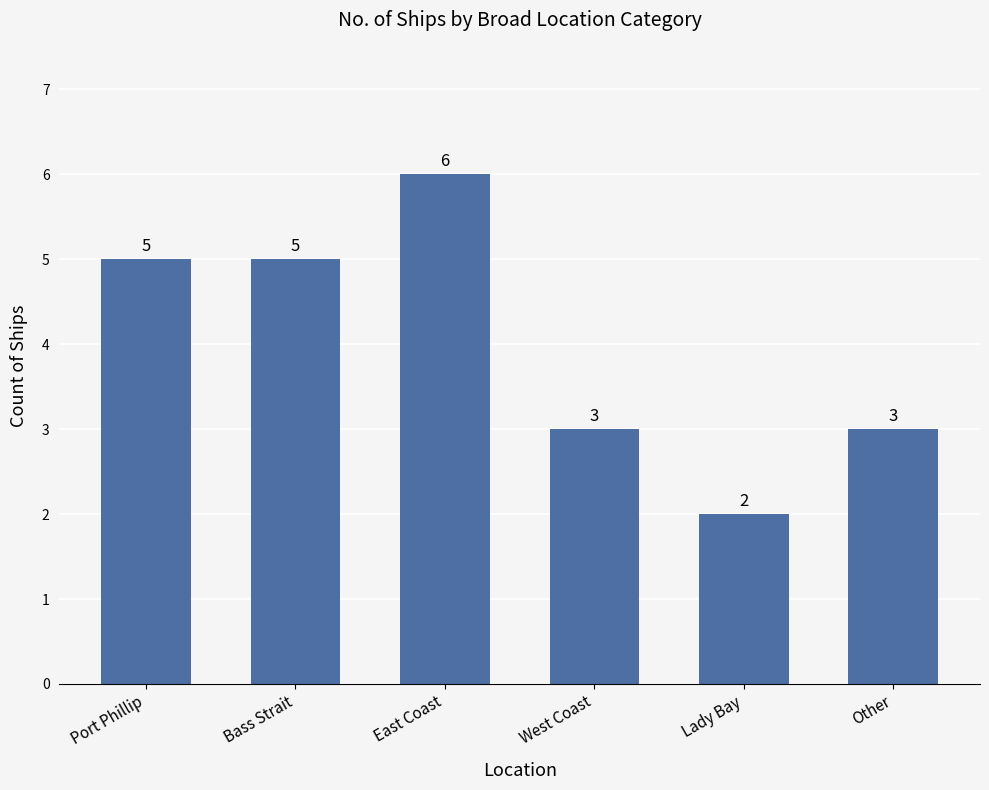

Count the values in the range 3 to 5.

4